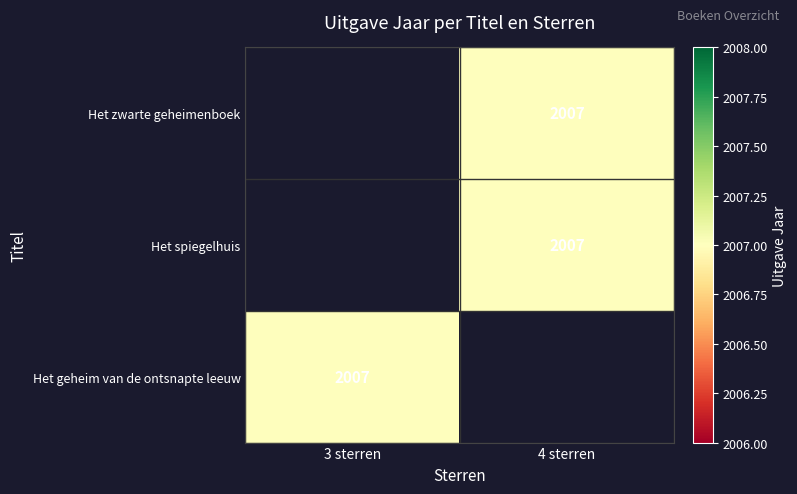

Is the value of Het zwarte geheimenboek at 3 sterren greater than the value of Het geheim van de ontsnapte leeuw at 4 sterren?

No